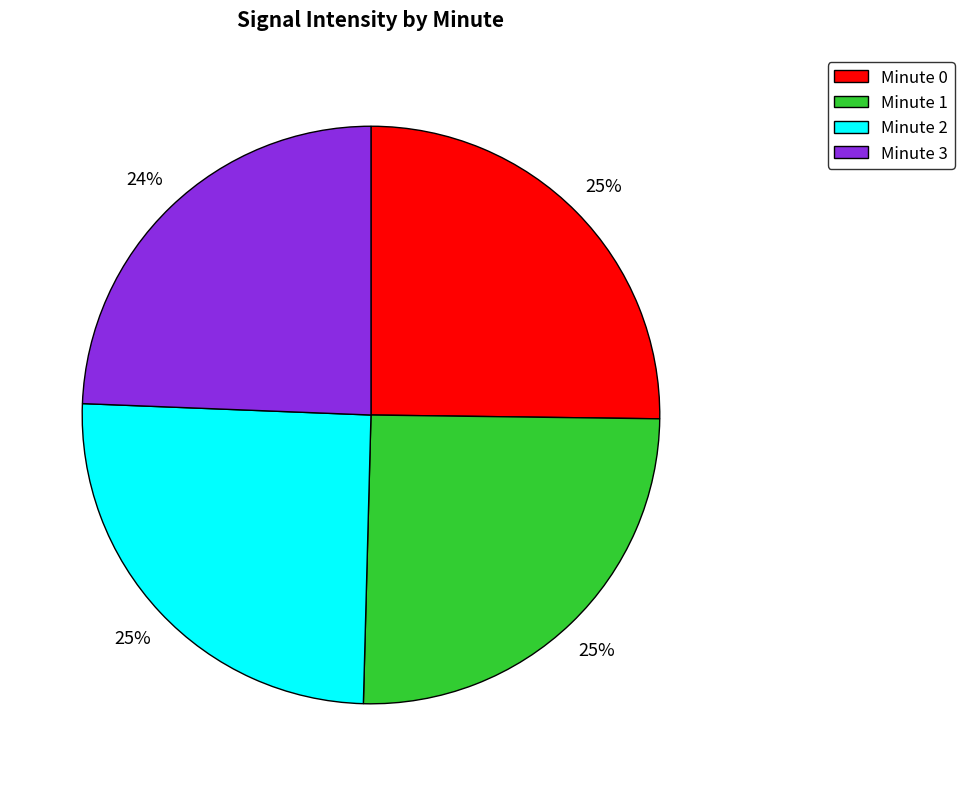

Combined, do Minute 0 and Minute 3 account for over 50%?

No